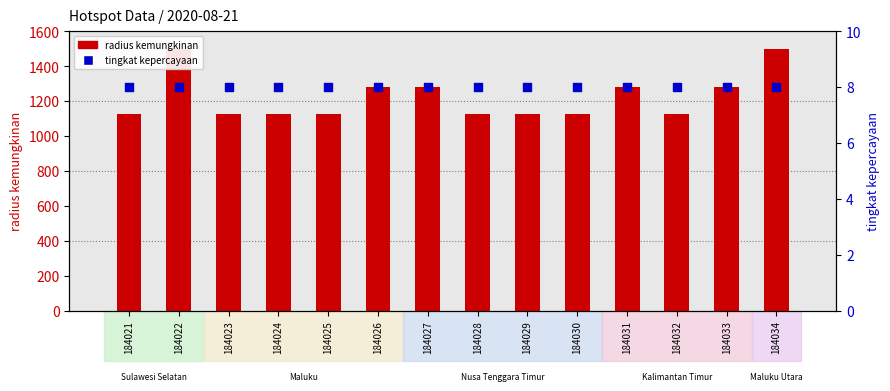

What are all the series names shown in the legend?

radius kemungkinan, tingkat kepercayaan